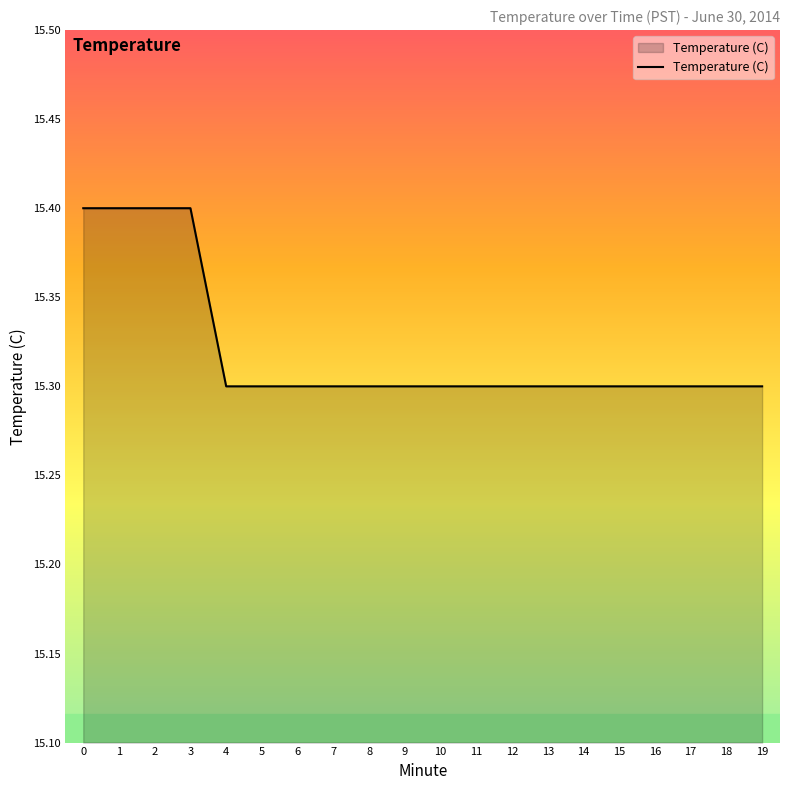

Is it true that the value at 0 is 25.3?

False